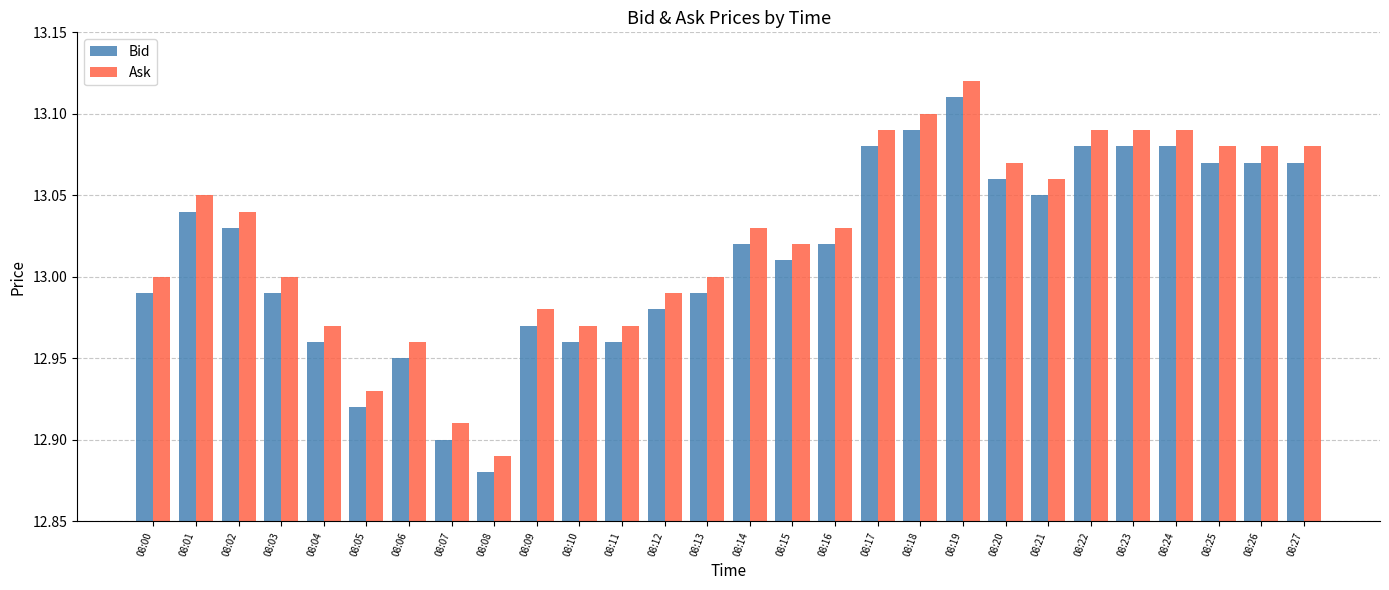

Which label corresponds to the smallest value in the chart?

08:08